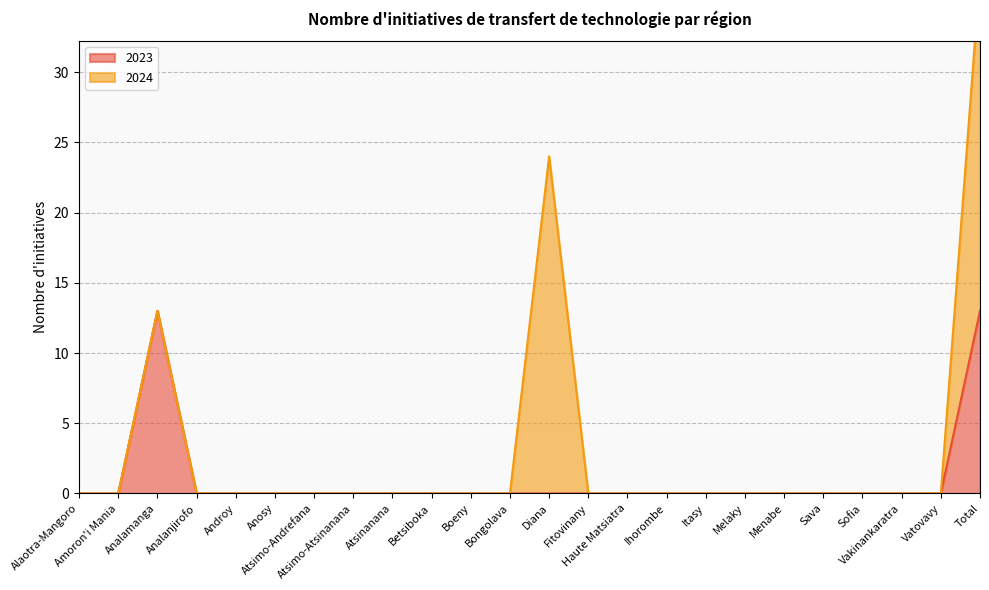

Reading left to right, what are all the values shown in this chart?

Alaotra-Mangoro=0	Amoron'i Mania=0	Analamanga=13	Analanjirofo=0	Androy=0	Anosy=0	Atsimo-Andrefana=0	Atsimo-Atsinanana=0	Atsinanana=0	Betsiboka=0	Boeny=0	Bongolava=0	Diana=0	Fitovinany=0	Haute Matsiatra=0	Ihorombe=0	Itasy=0	Melaky=0	Menabe=0	Sava=0	Sofia=0	Vakinankaratra=0	Vatovavy=0	Total=13